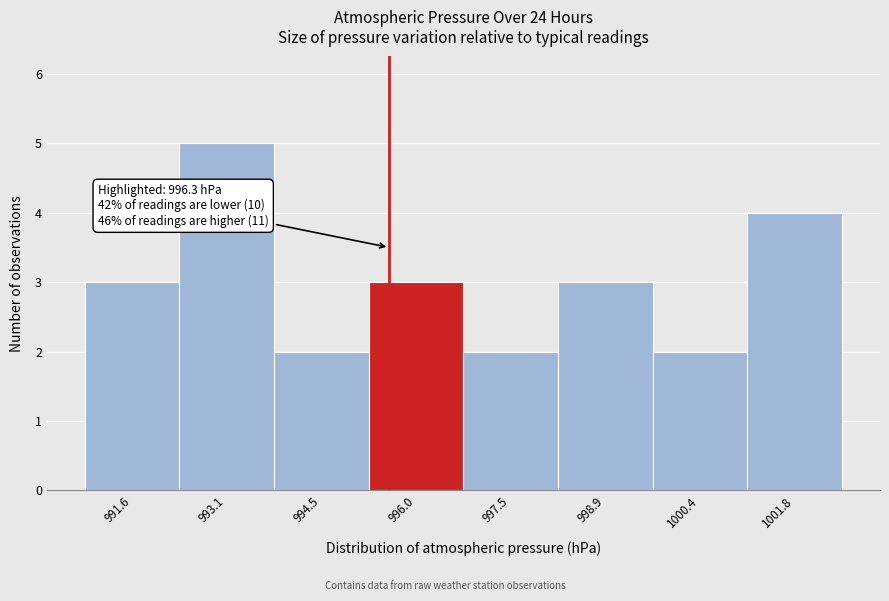

Reading left to right, extract all data points from this chart.

3	5	2	3	2	3	2	4